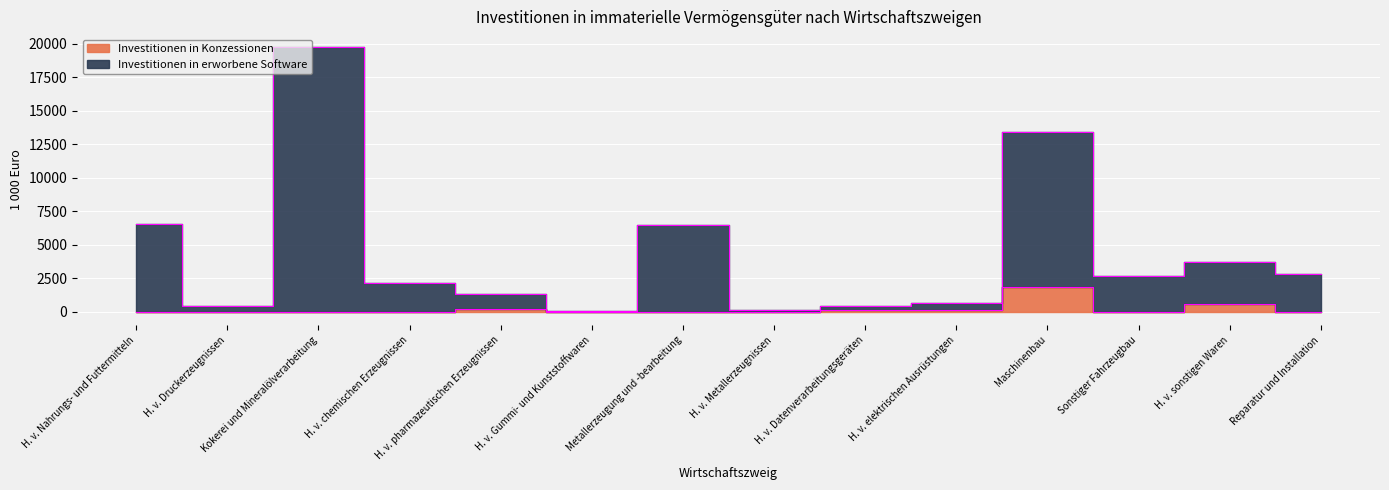

What position from the left is H. v. Nahrungs- und Futtermitteln?

1